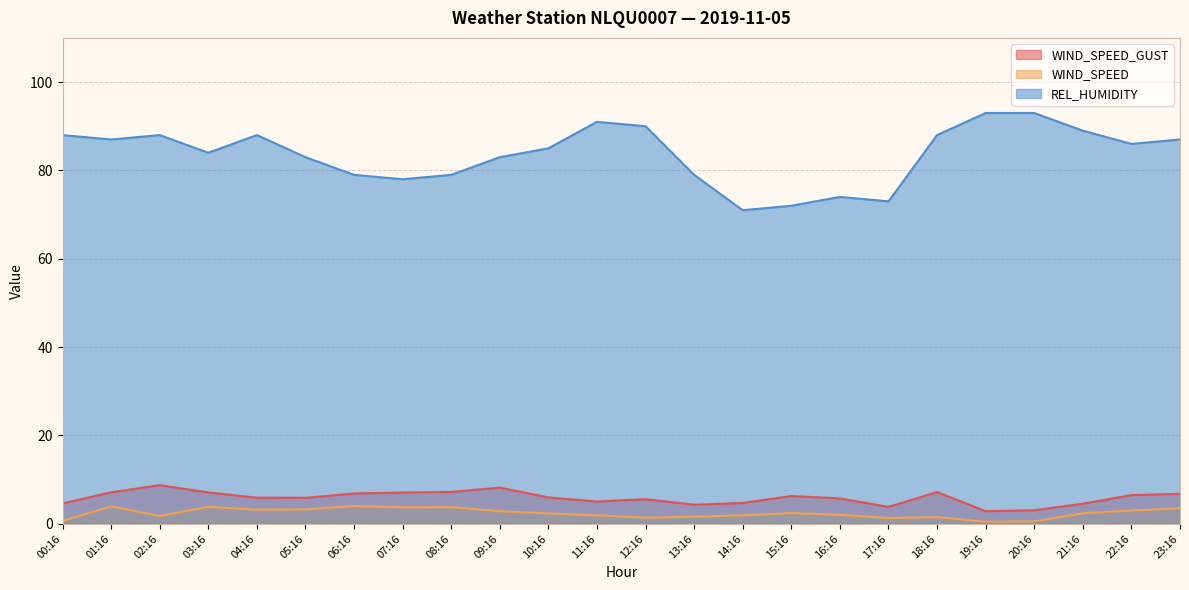

How many lines are shown in the chart?

3